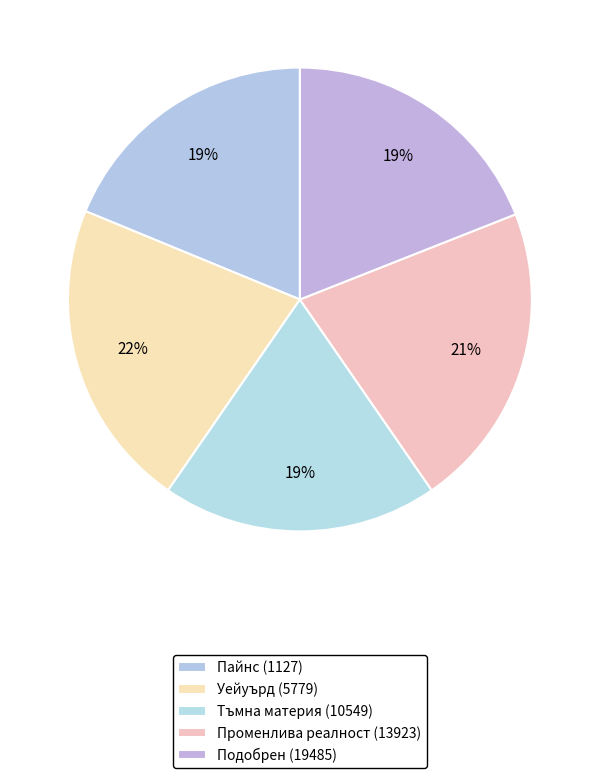

To the nearest percent, what is the difference between the largest and smallest slice percentages?

3%